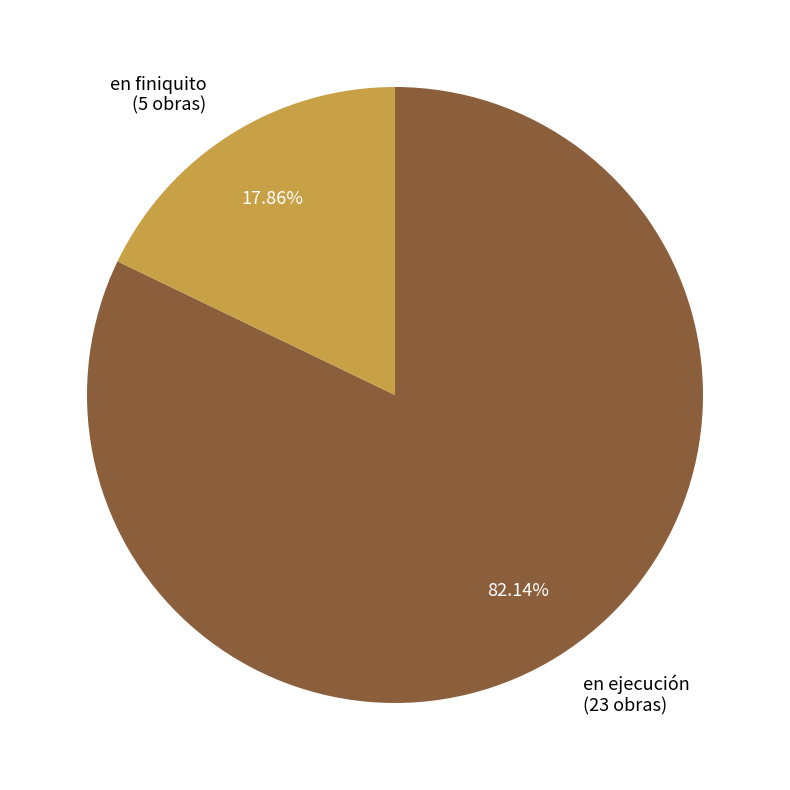

Is there a majority slice in this chart?

Yes